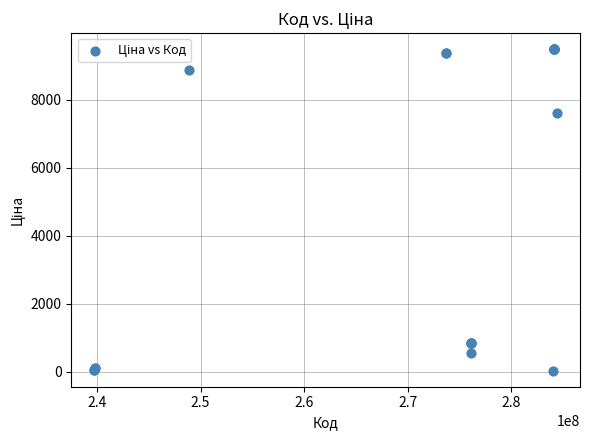

What Y value in the scatter plot is closest to 4756?

7596.5